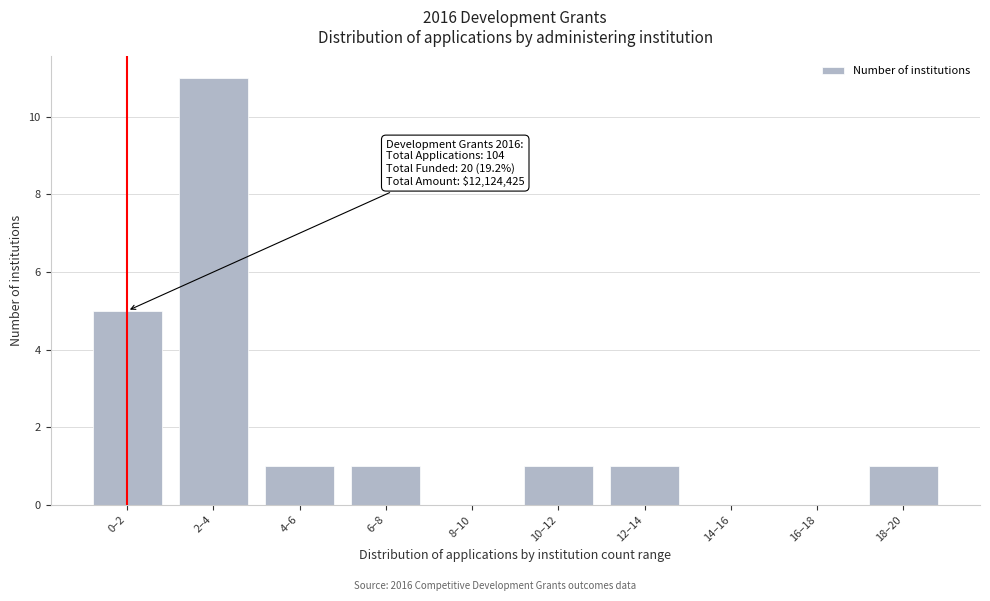

Reading right to left, list all the values displayed in this chart.

18–20=1	16–18=0	14–16=0	12–14=1	10–12=1	8–10=0	6–8=1	4–6=1	2–4=11	0–2=5